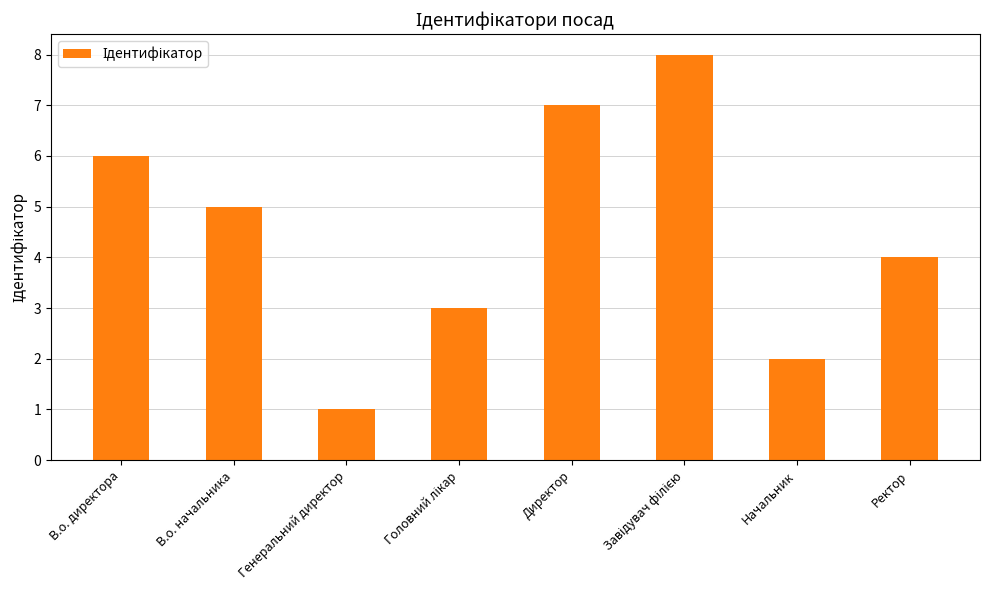

What is the difference between the maximum and minimum values?

7